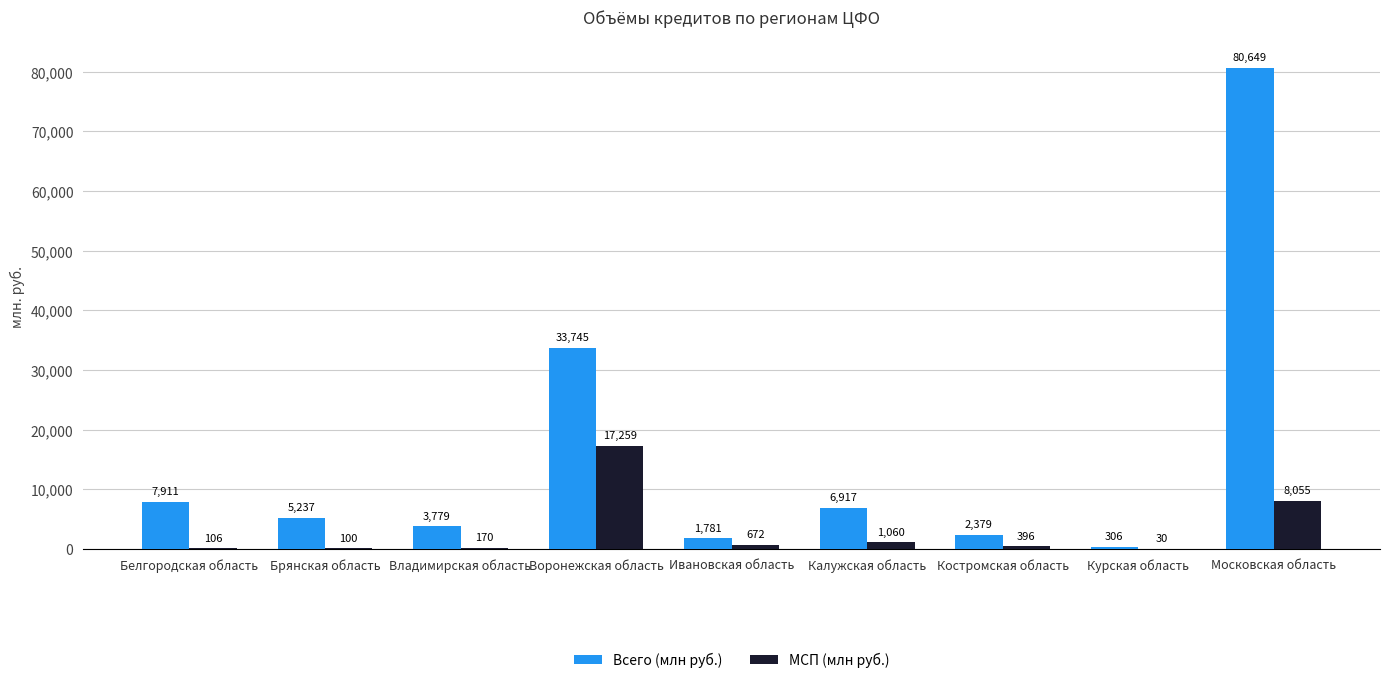

Is the value of Всего (млн руб.) at Костромская область greater than the value of МСП (млн руб.) at Белгородская область?

Yes